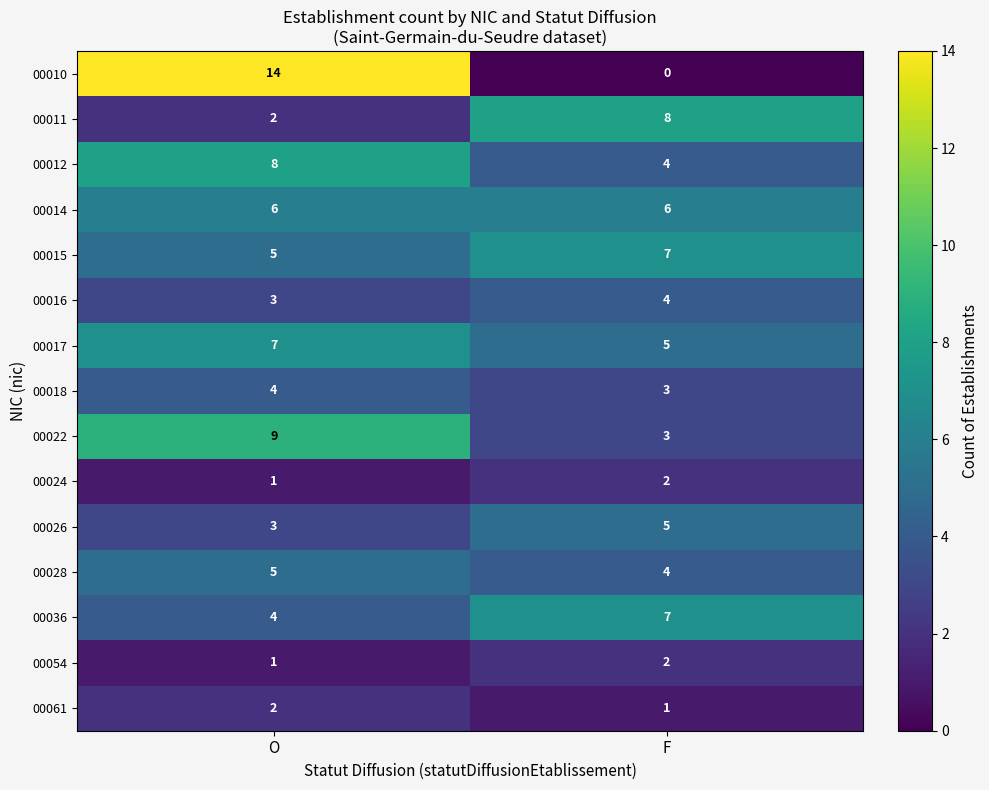

At which category is the sum across all series the highest?

O